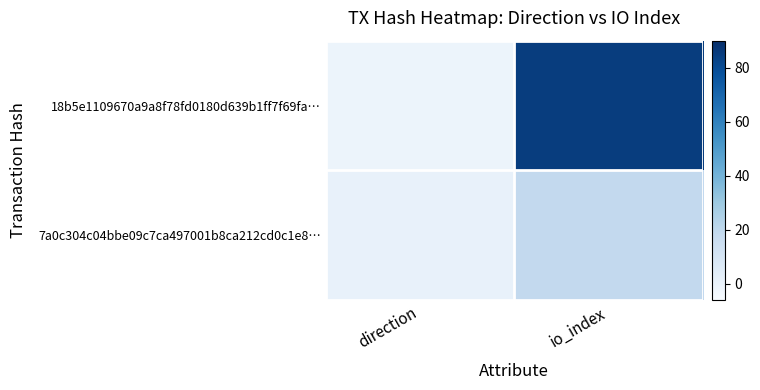

Rank the series by their maximum value, from highest to lowest.

18b5e1109670a9a8f78fd0180d639b1ff7f69fa…, 7a0c304c04bbe09c7ca497001b8ca212cd0c1e8…